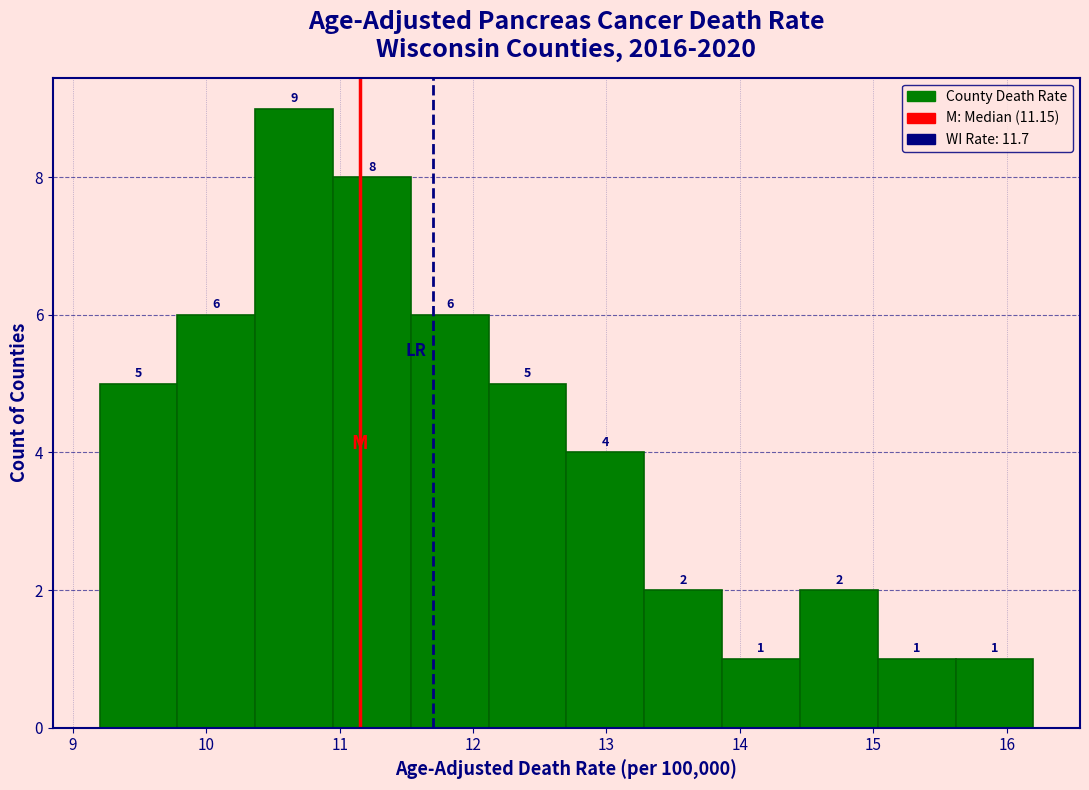

What is the height of the bar covering 11.0 to 11.5 on the x-axis? The bar edges are not printed on the chart, so give them approximately, as read against the axis.

8